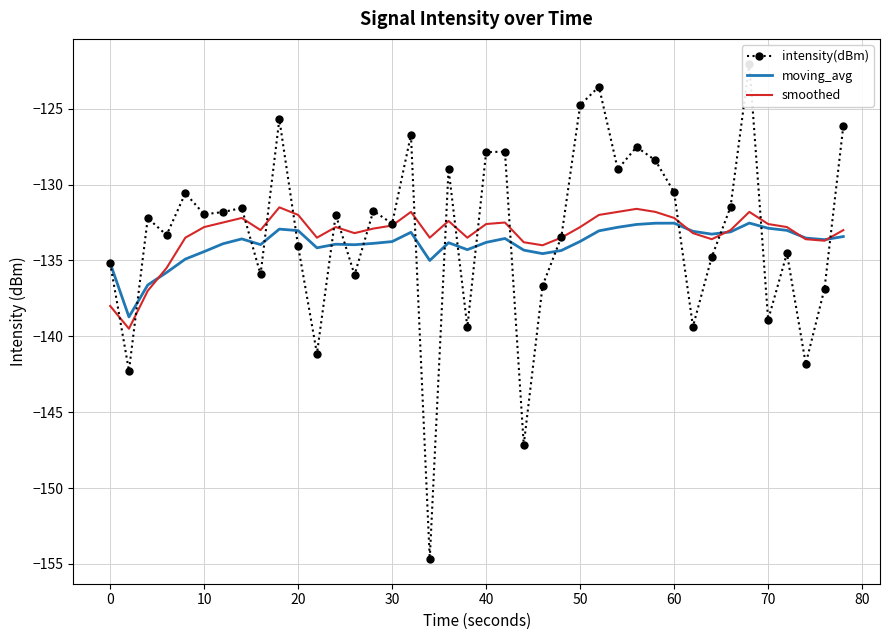

The value of smoothed at 40 is -196.8. True or false?

False